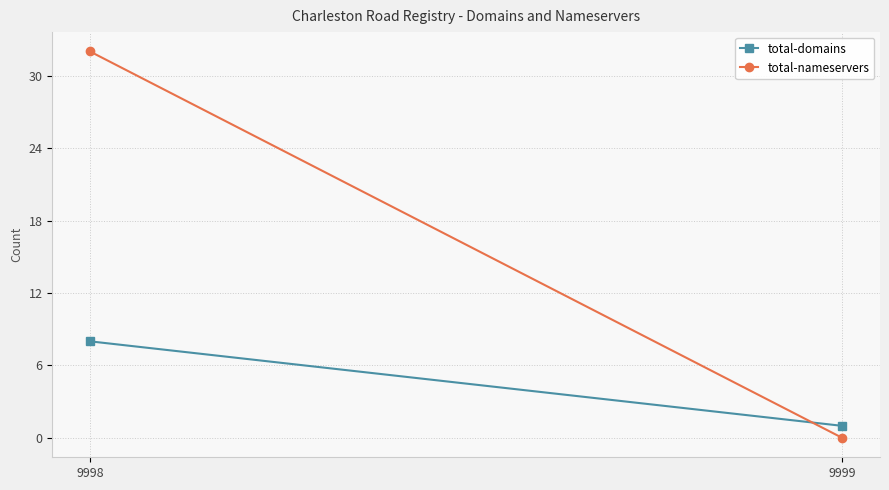

List the series in order of their peak value, lowest first.

total-domains, total-nameservers